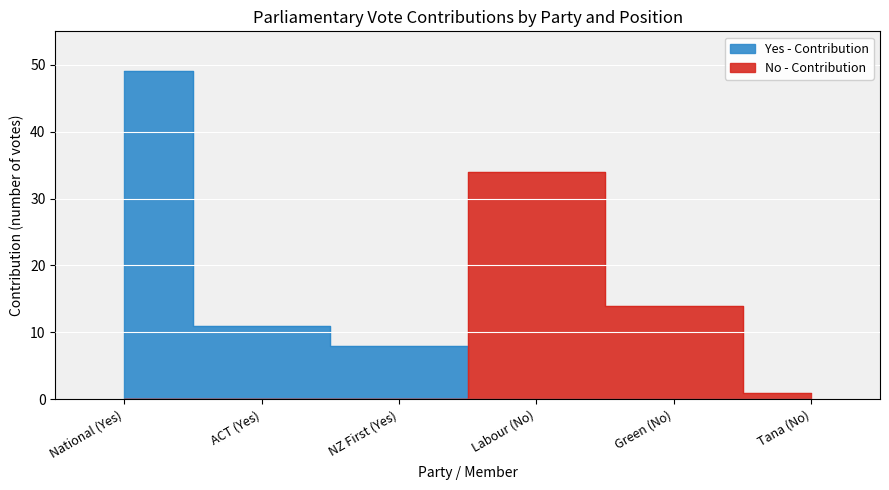

How many series are shown in this chart?

2